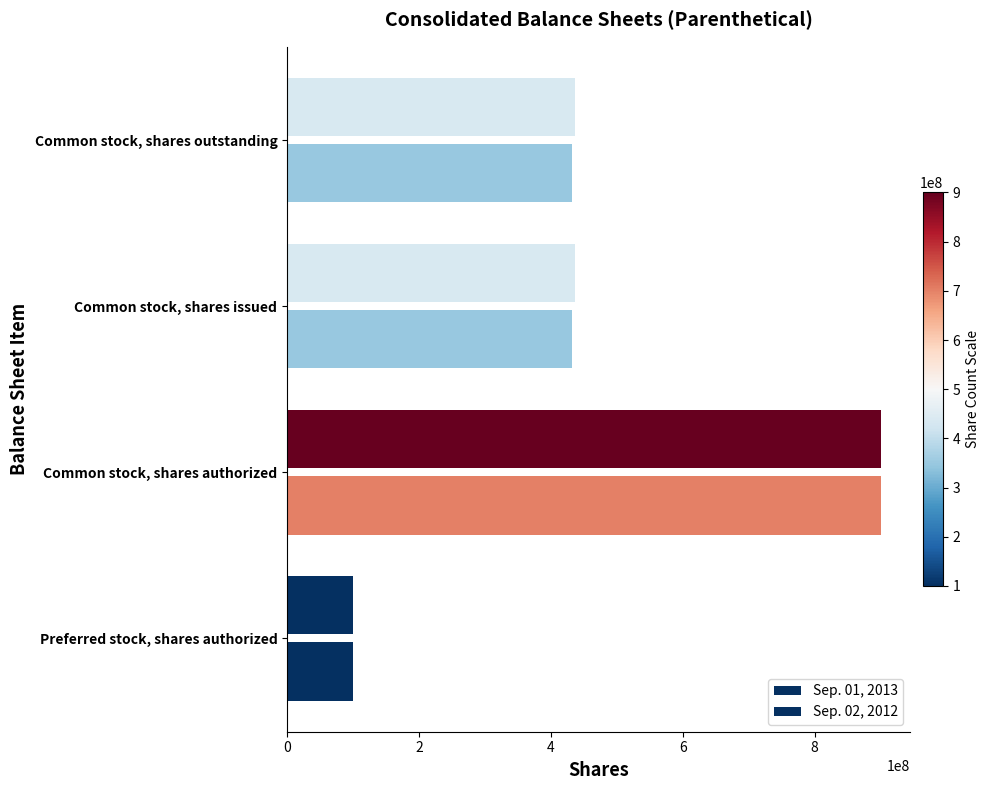

How many data points in Sep. 01, 2013 are less than 436839000?

1